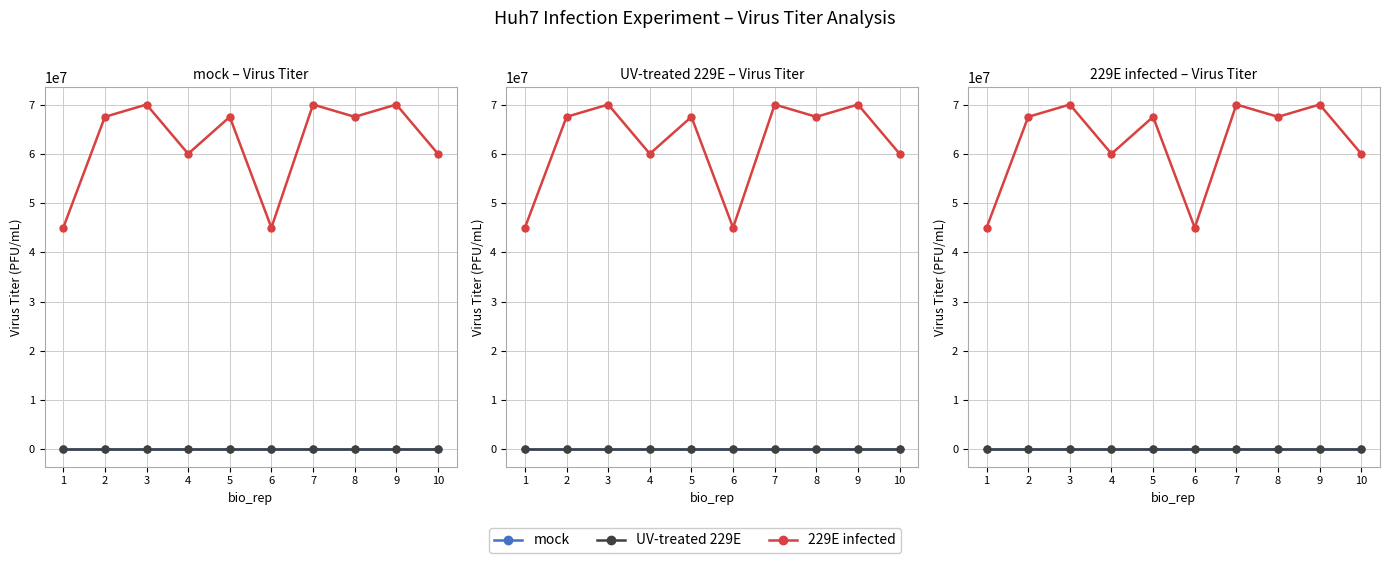

What is the difference between the highest and lowest values at 8?

67500000